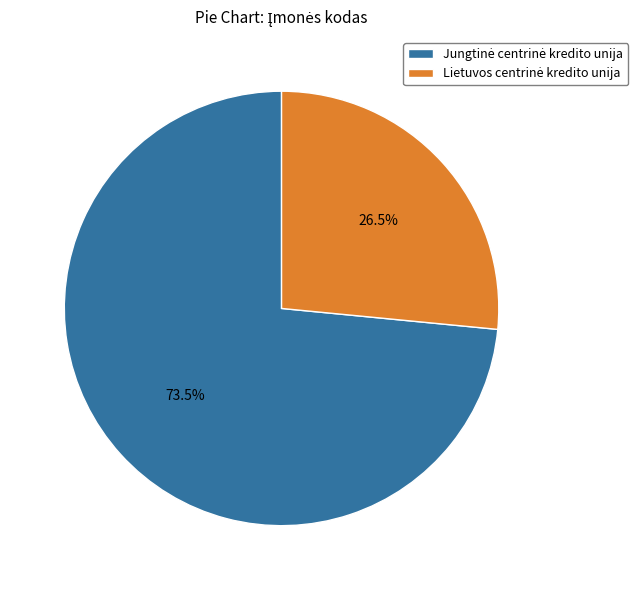

Is there a majority slice in this chart?

Yes